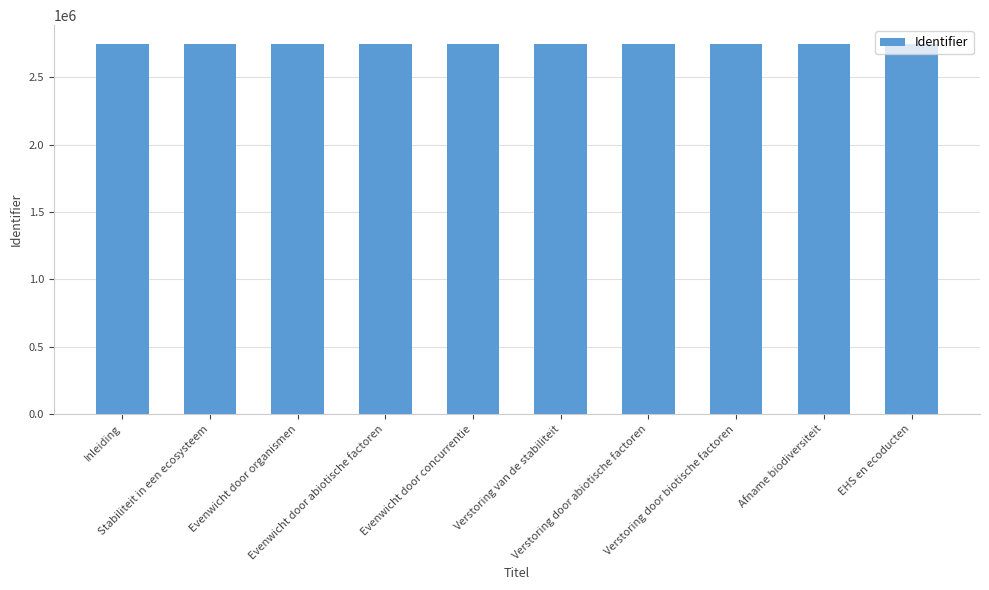

What is the maximum value shown in the chart?

2750365